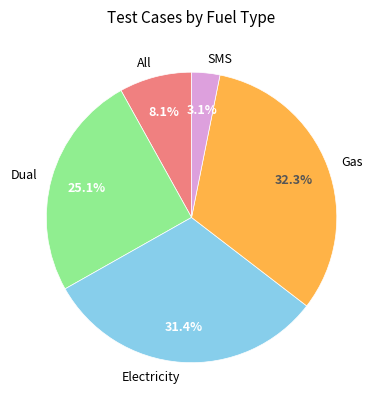

How many segments does this pie chart have?

5